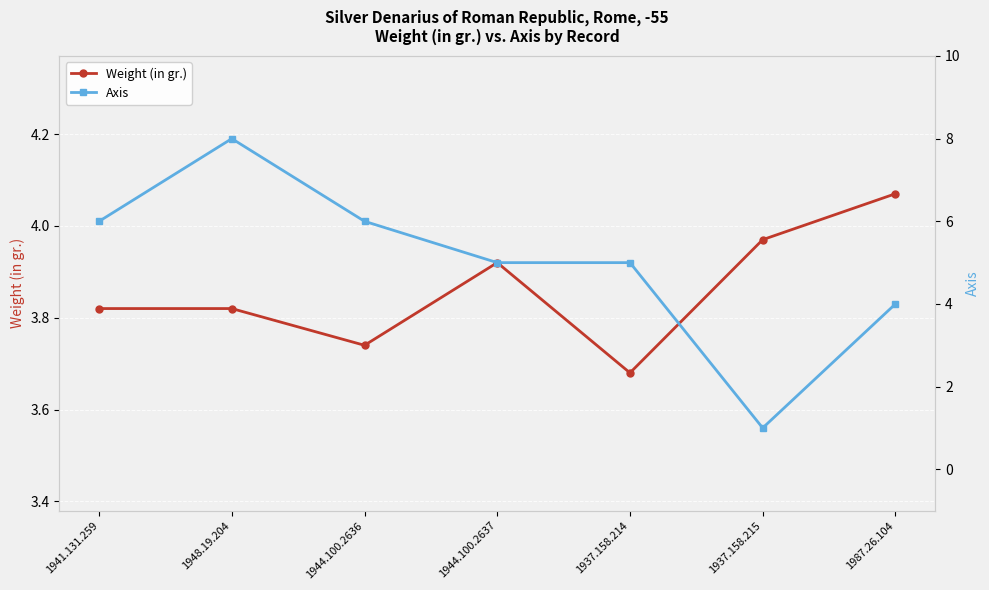

Reading right to left, extract all data points from this chart.

Weight (in gr.): 1987.26.104=4.1	1937.158.215=4.0	1937.158.214=3.7	1944.100.2637=3.9	1944.100.2636=3.7	1948.19.204=3.8	1941.131.259=3.8
Axis: 1987.26.104=4.0	1937.158.215=1.0	1937.158.214=5.0	1944.100.2637=5.0	1944.100.2636=6.0	1948.19.204=8.0	1941.131.259=6.0